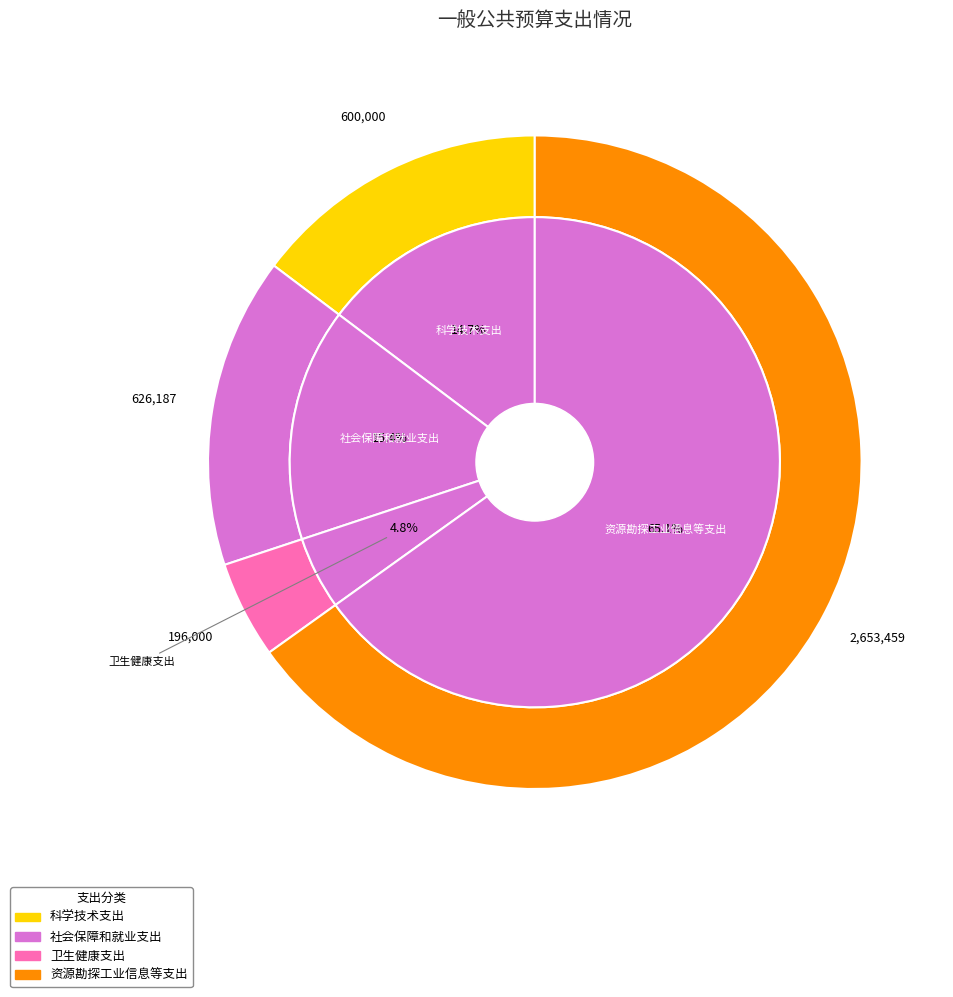

Is there any slice that represents more than half of the pie?

Yes